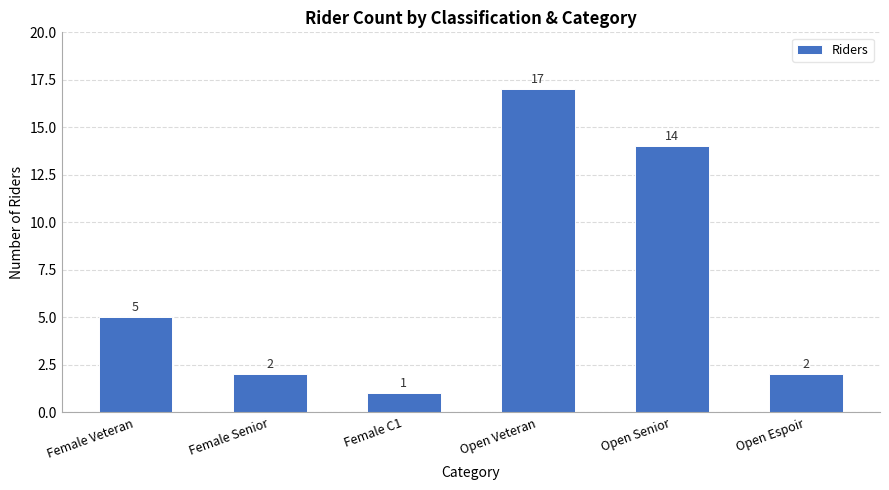

Are the bars horizontal?

No